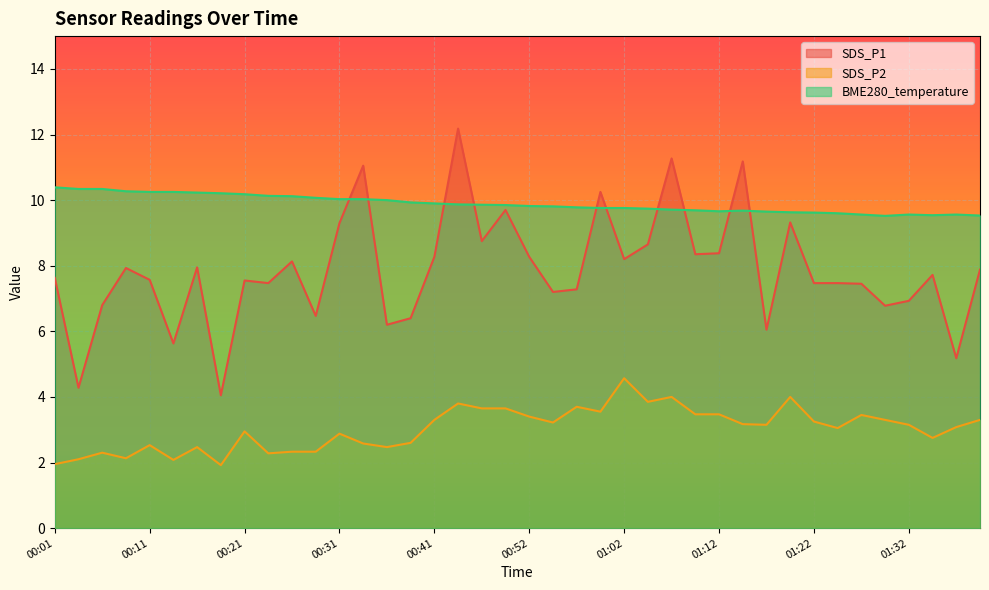

True or false: SDS_P2 and BME280_temperature cross at least once.

False